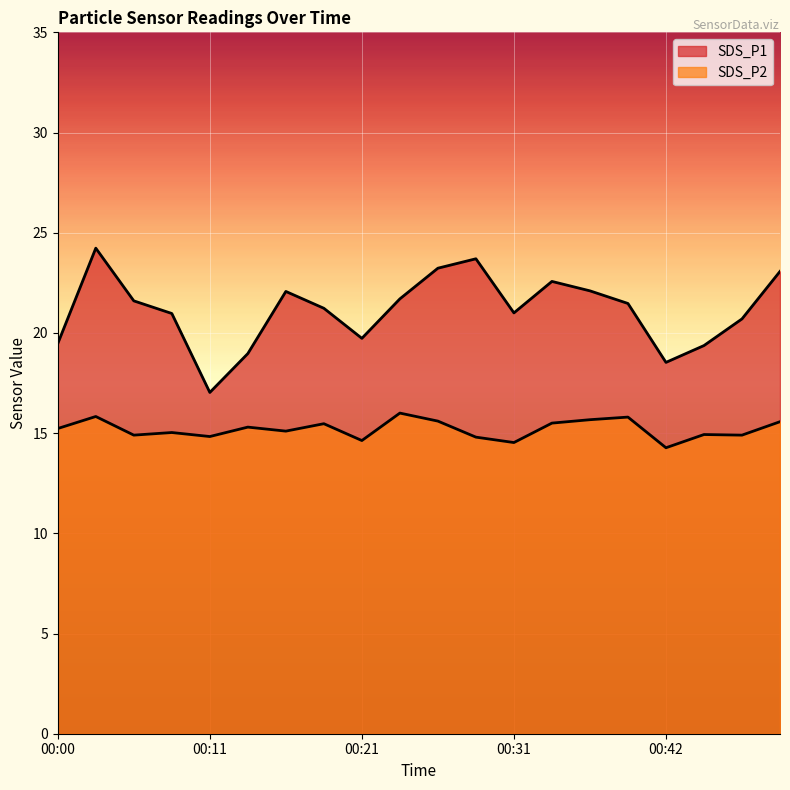

What value does the SDS_P1 series have at 00:05?

21.6